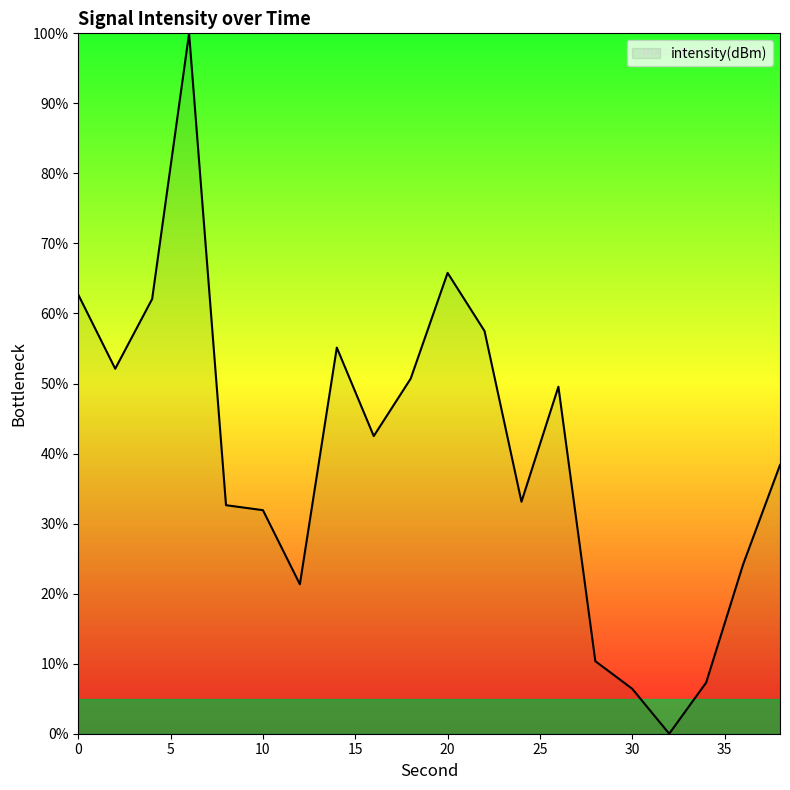

What is the difference between the maximum and minimum values?

100.0